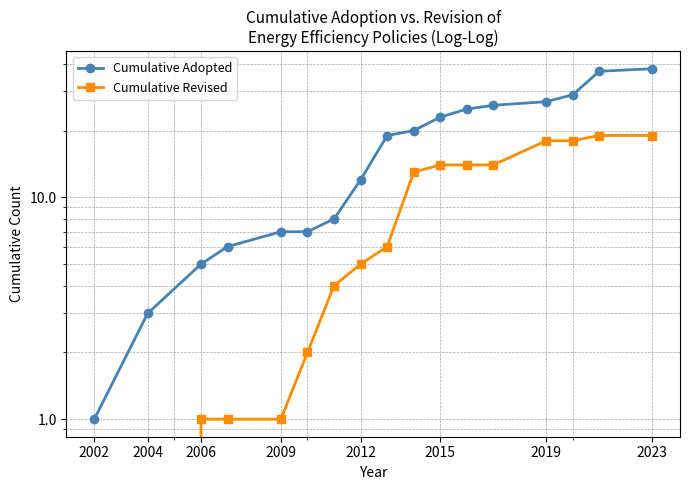

True or false: Cumulative Adopted has a value of 37 at 2015.

False